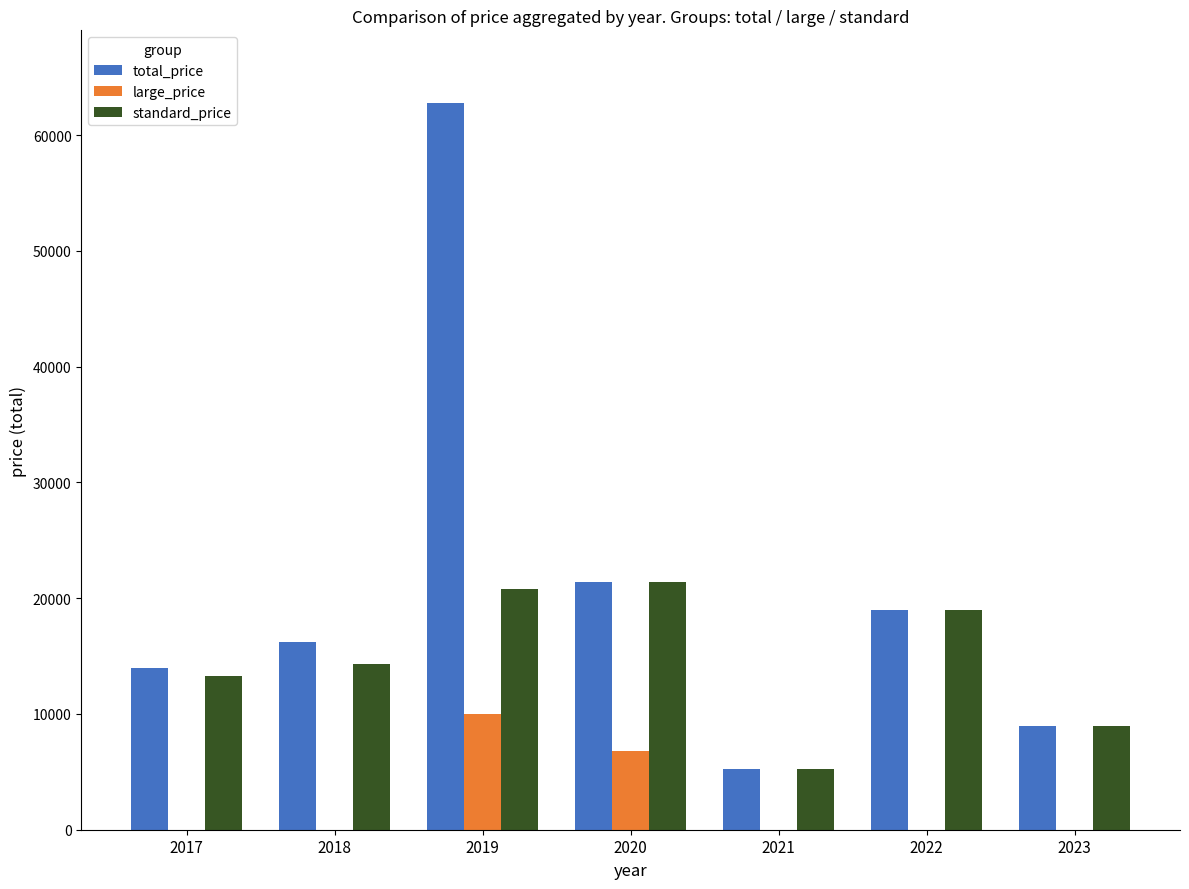

What are all the series names shown in the legend?

total_price, large_price, standard_price